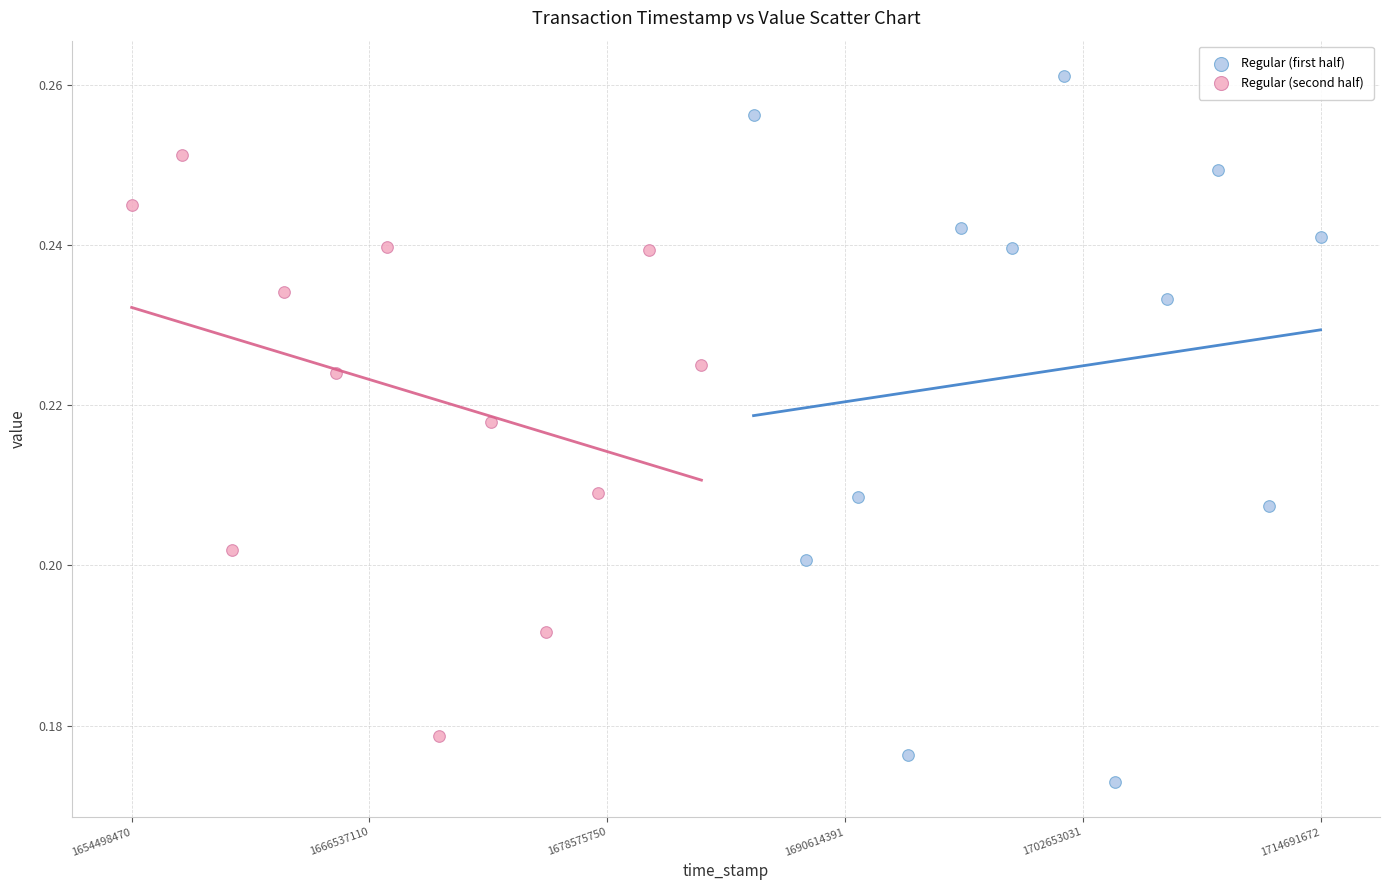

Which series has the widest spread of Y values?

Regular (first half)